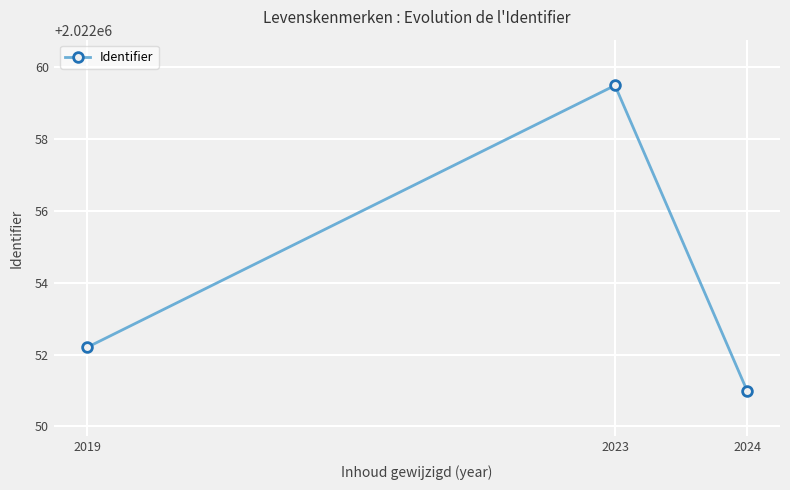

Reading right to left, extract all data points from this chart.

2022051.0	2022059.5	2022052.2